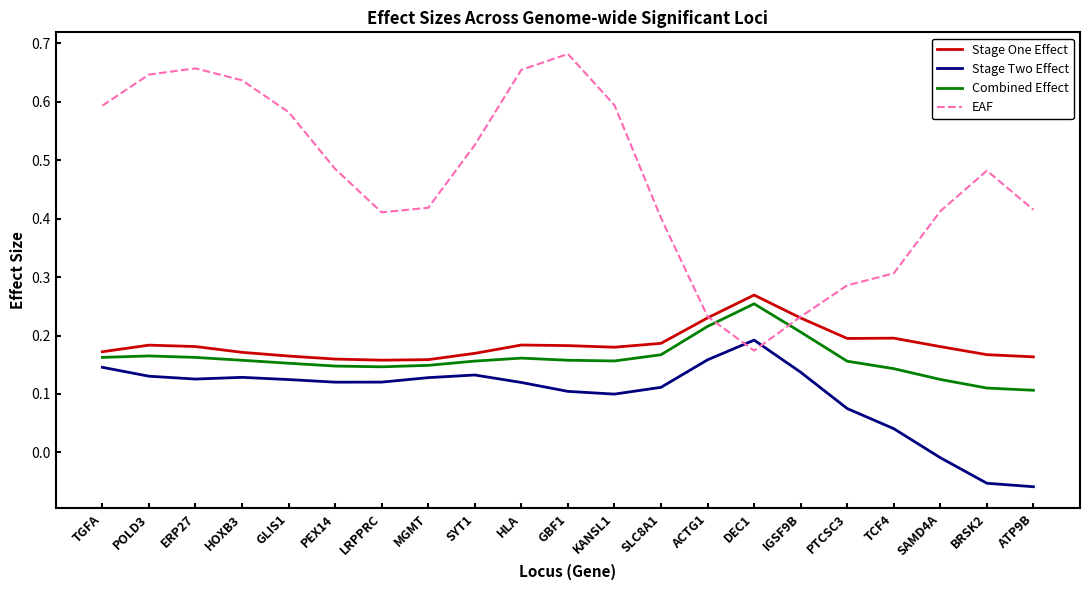

Is this an area chart (filled region under the line)?

No